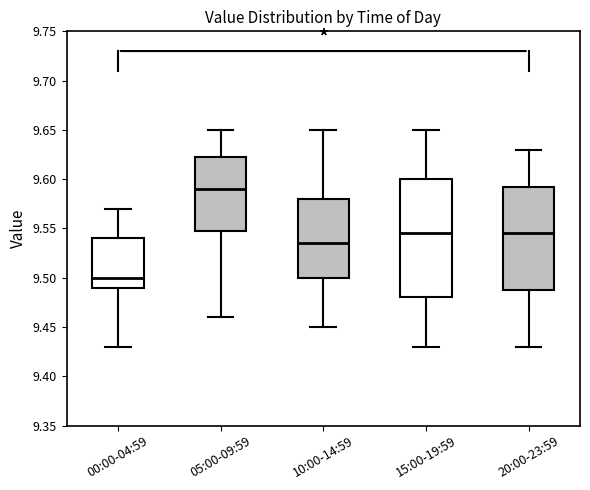

Comparing the boxes themselves (not the whiskers), which one is the tallest?

15:00-19:59